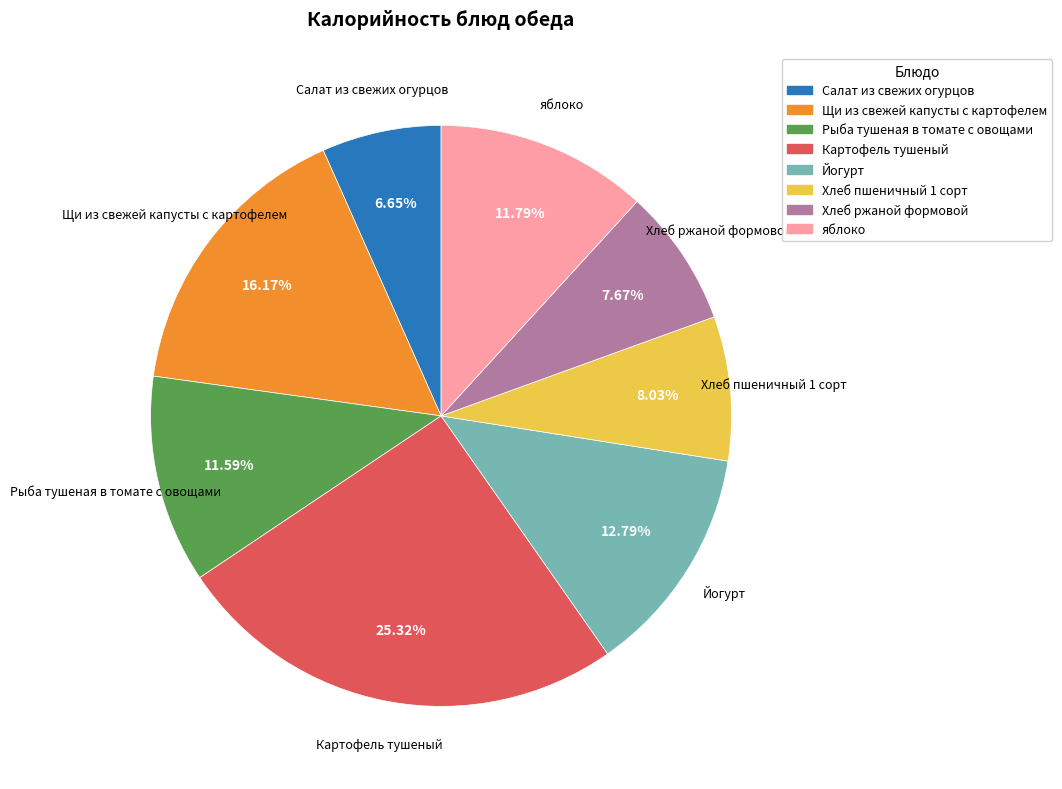

The Рыба тушеная в томате с овощами slice represents 3% of the pie. True or false?

False